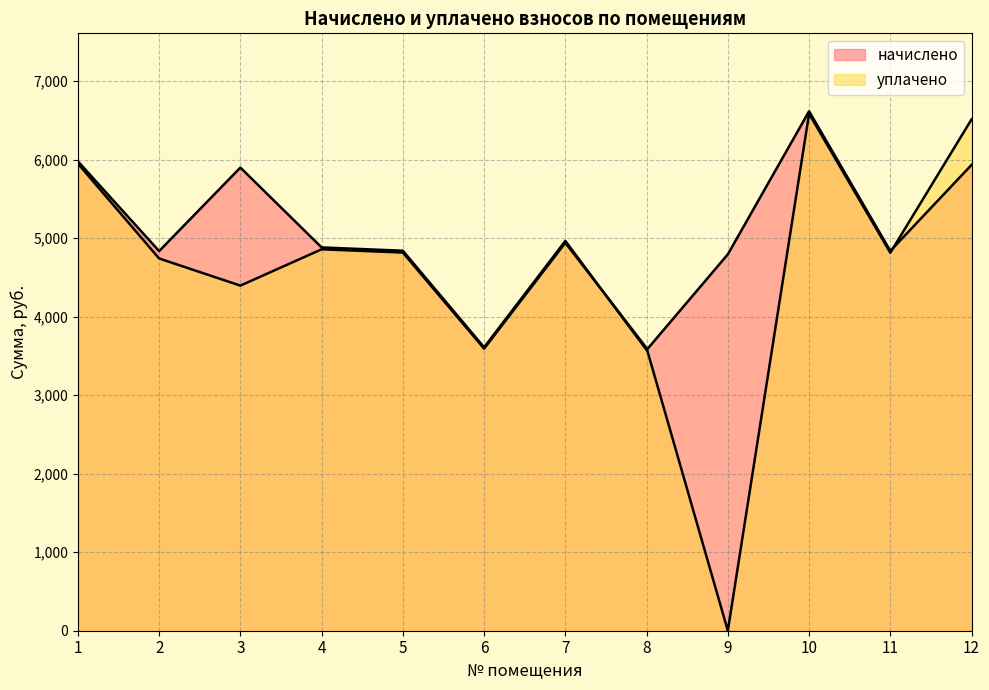

At which label does начислено first exceed 4882?

1